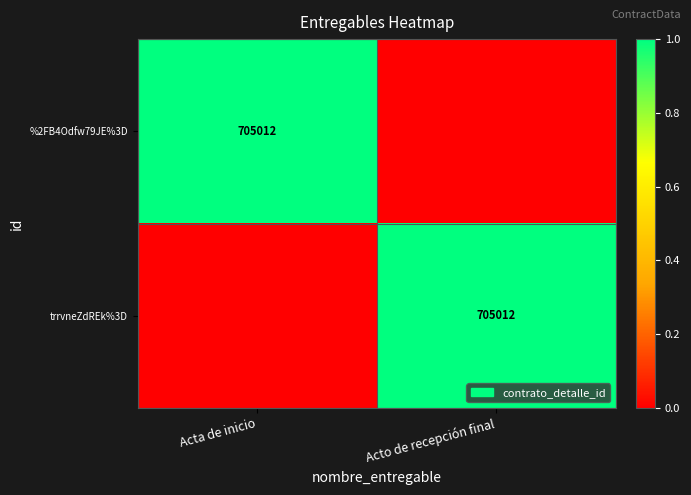

True or false: trrvneZdREk%3D has a value of 1.3 at Acto de recepción final.

False